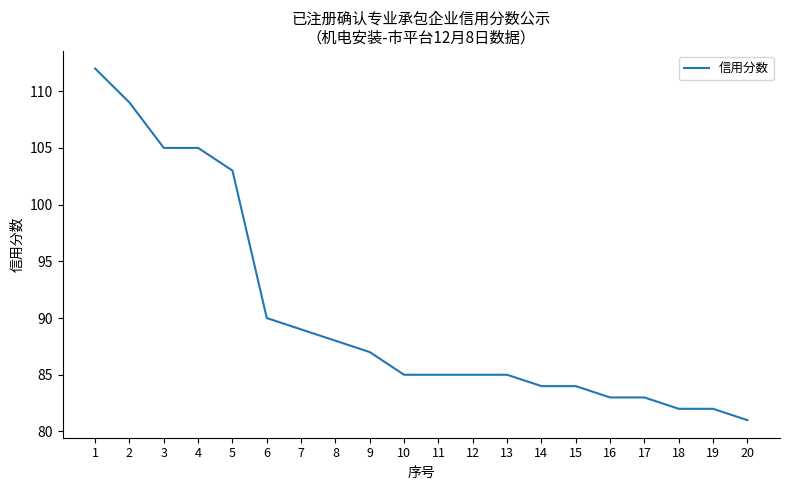

Which has a higher value, 17 or 15?

15